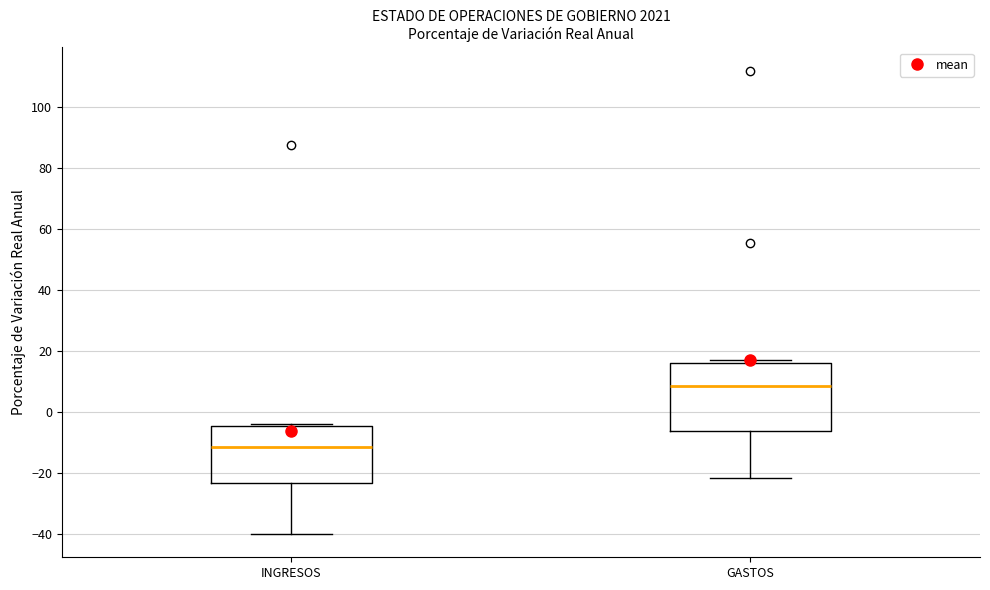

Reading left to right, transcribe this box plot: for each box, give where its median line is, the range the box spans, and where its two whiskers end, as read against the y-axis. The values are not printed on the chart, so give them approximately, as read against the axis.

INGRESOS: median -12, box -24 to -4, whiskers -40 to -4
GASTOS: median 8, box -6 to 16, whiskers -22 to 18